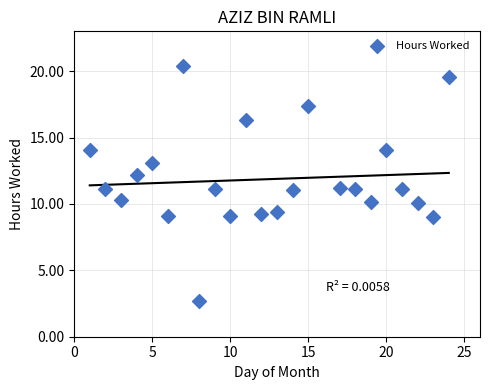

What is the range of Y values (max minus min)?

17.7